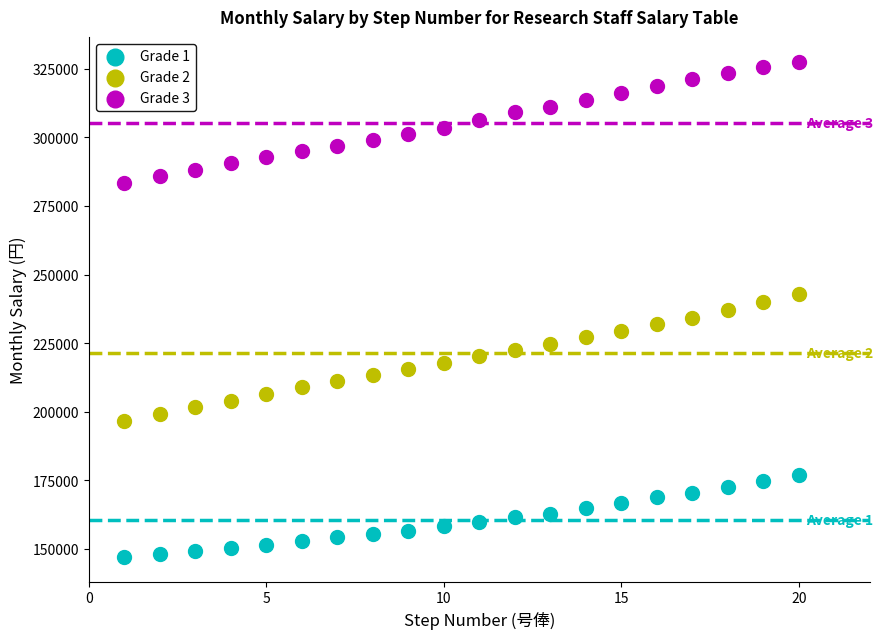

What are all the series names shown in the legend?

Grade 1, Grade 2, Grade 3